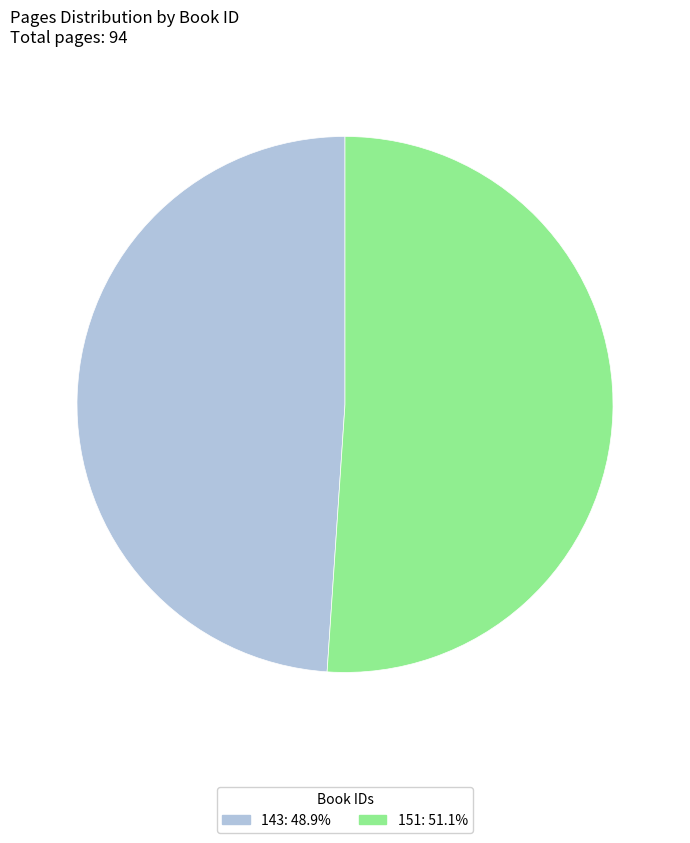

True or false: 143 accounts for 43% of the total.

False